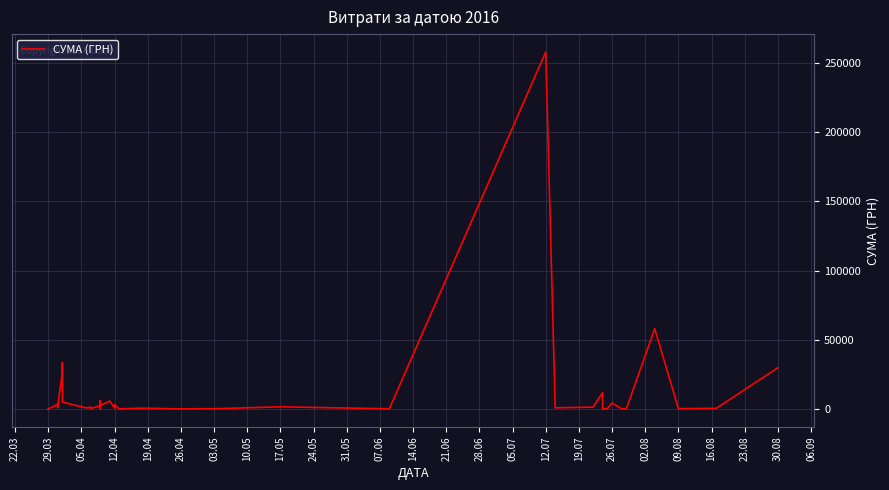

Reading right to left, list all the values displayed in this chart.

29914.0	583.0	361.8	58108.3	97.8	265.3	4460.0	359.1	11.2	11857.9	1447.3	944.0	258001.8	240.0	1678.9	358.8	215.5	732.0	173.9	3169.0	843.9	5873.3	5798.0	2656.1	6084.0	361.8	2600.0	387.2	1303.5	1450.9	873.4	5080.8	33496.8	26571.6	1927.8	1138.8	3458.4	97.8	100.0	97.8